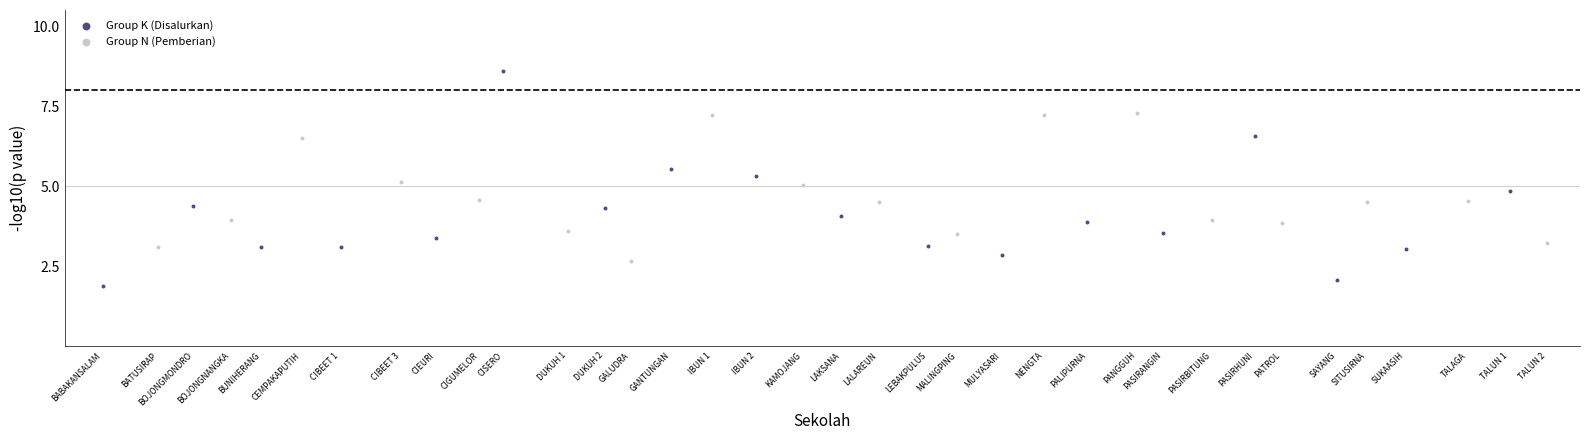

Which series has the widest spread of Y values?

Group K (Disalurkan)